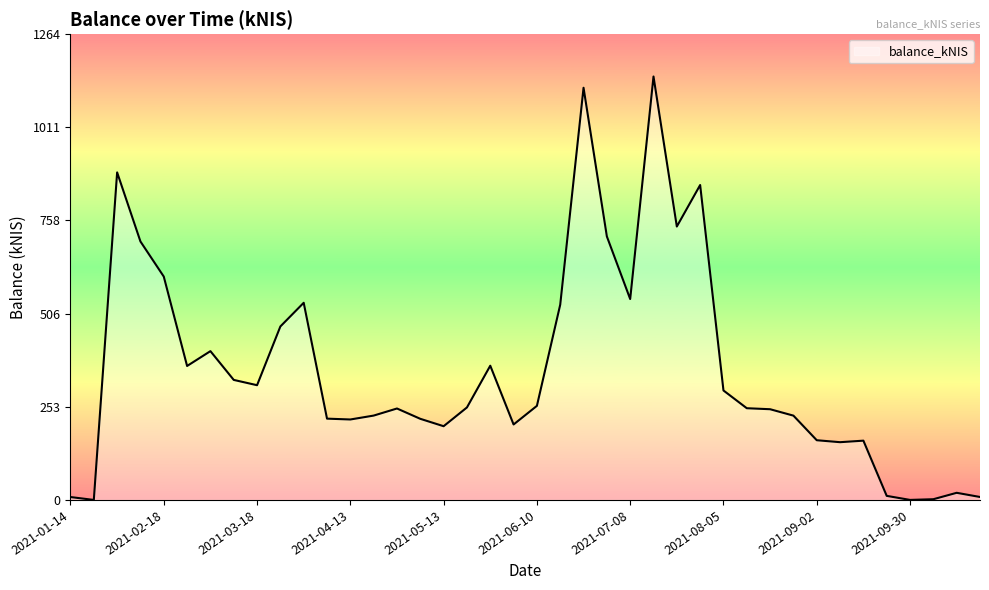

Count the number of values greater than 250.

20